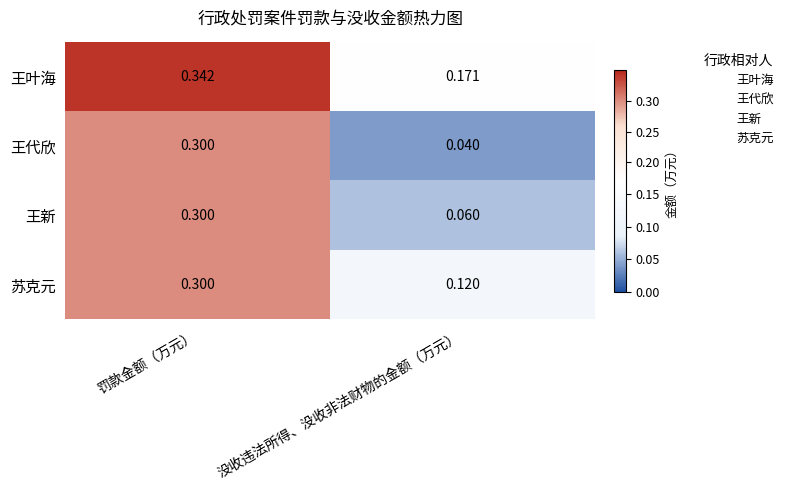

Is the value of 苏克元 at 没收违法所得、没收非法财物的金额（万元） greater than the value of 王叶海 at 没收违法所得、没收非法财物的金额（万元）?

No